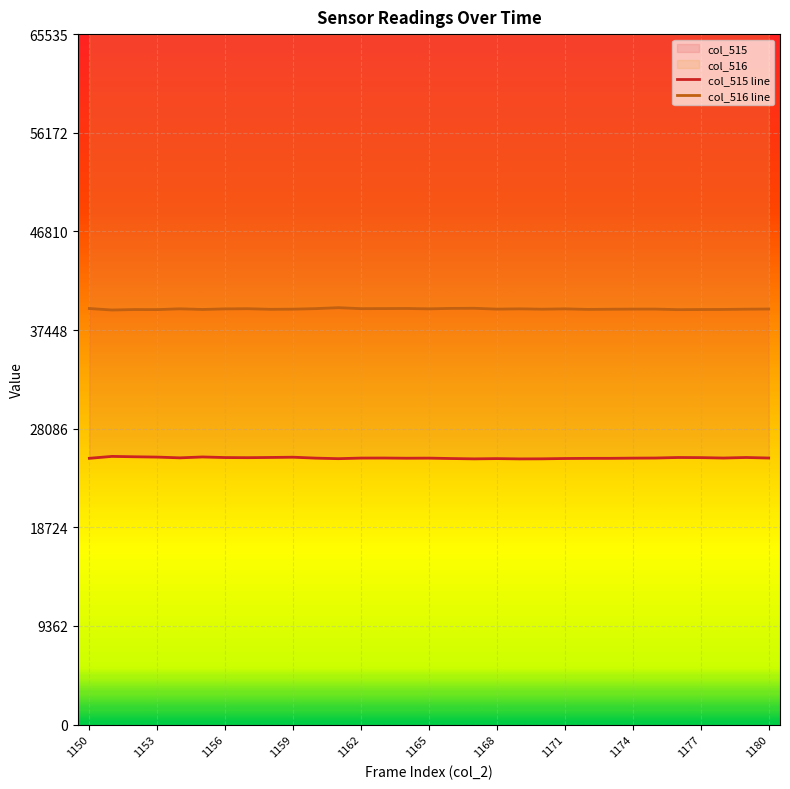

True or false: col_515 line has a value of 36790 at 1174.

False